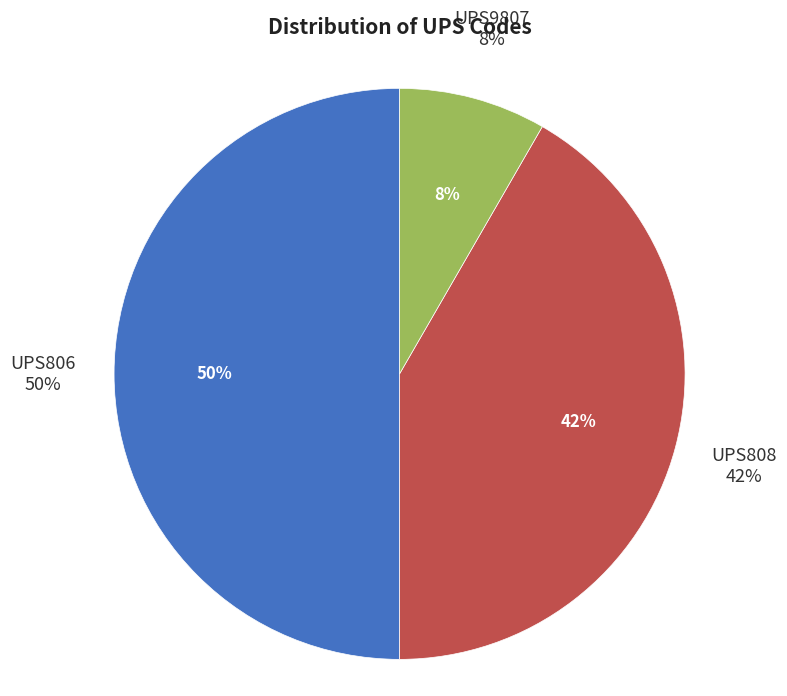

To the nearest percent, what is the combined percentage of UPS808 and UPS806?

92%